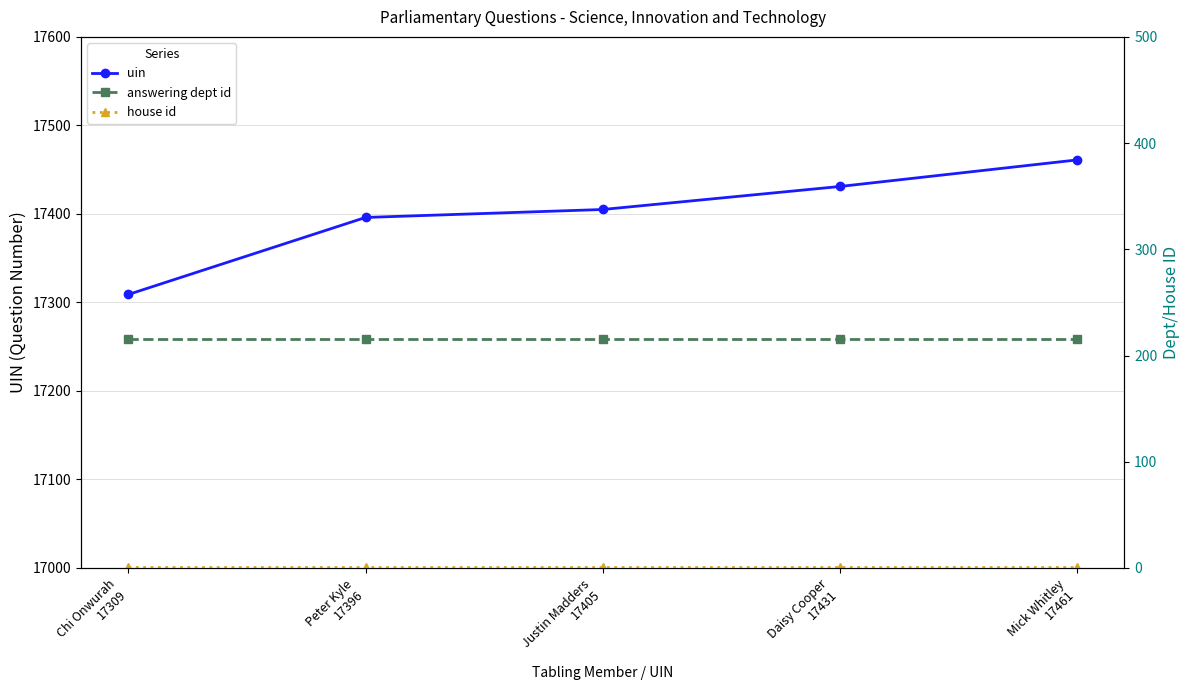

At how many categories does at least one series exceed 5024?

5